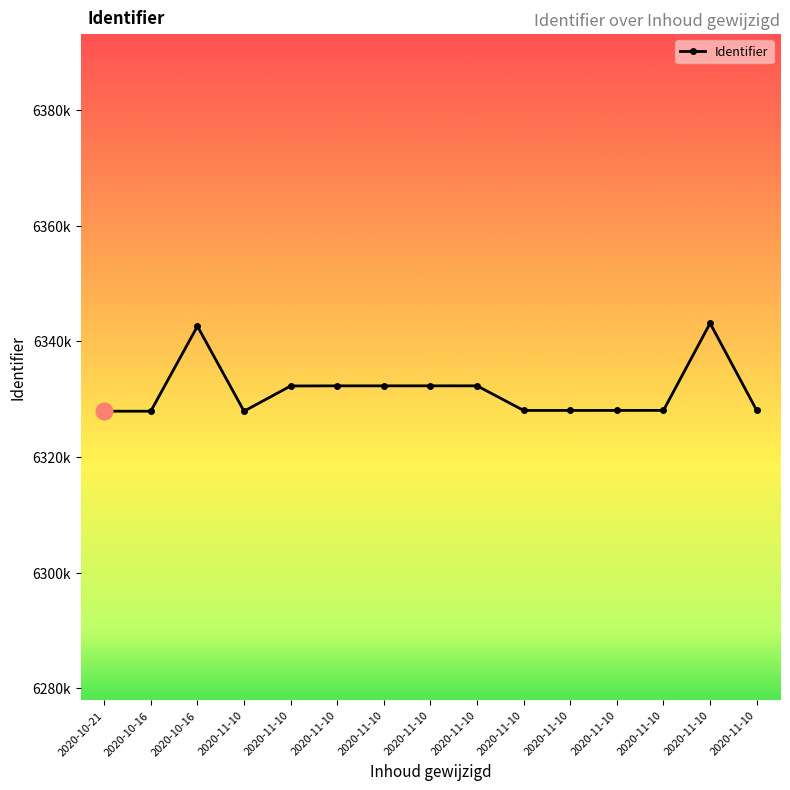

What is the label of the 14th point from the left?

2020-11-10